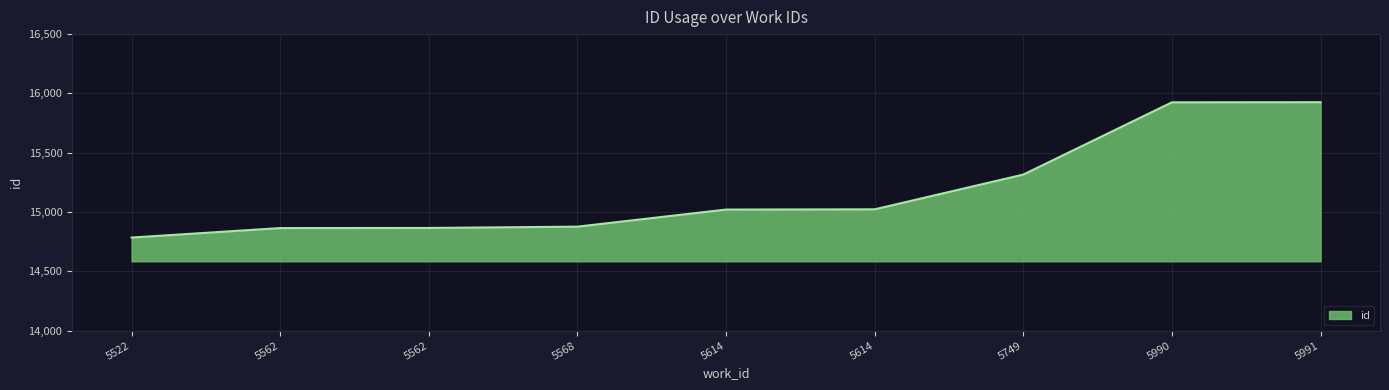

Reading left to right, list all the values displayed in this chart.

5522=14785	5562=14865	5562=14866	5568=14877	5614=15021	5614=15023	5749=15316	5990=15925	5991=15926